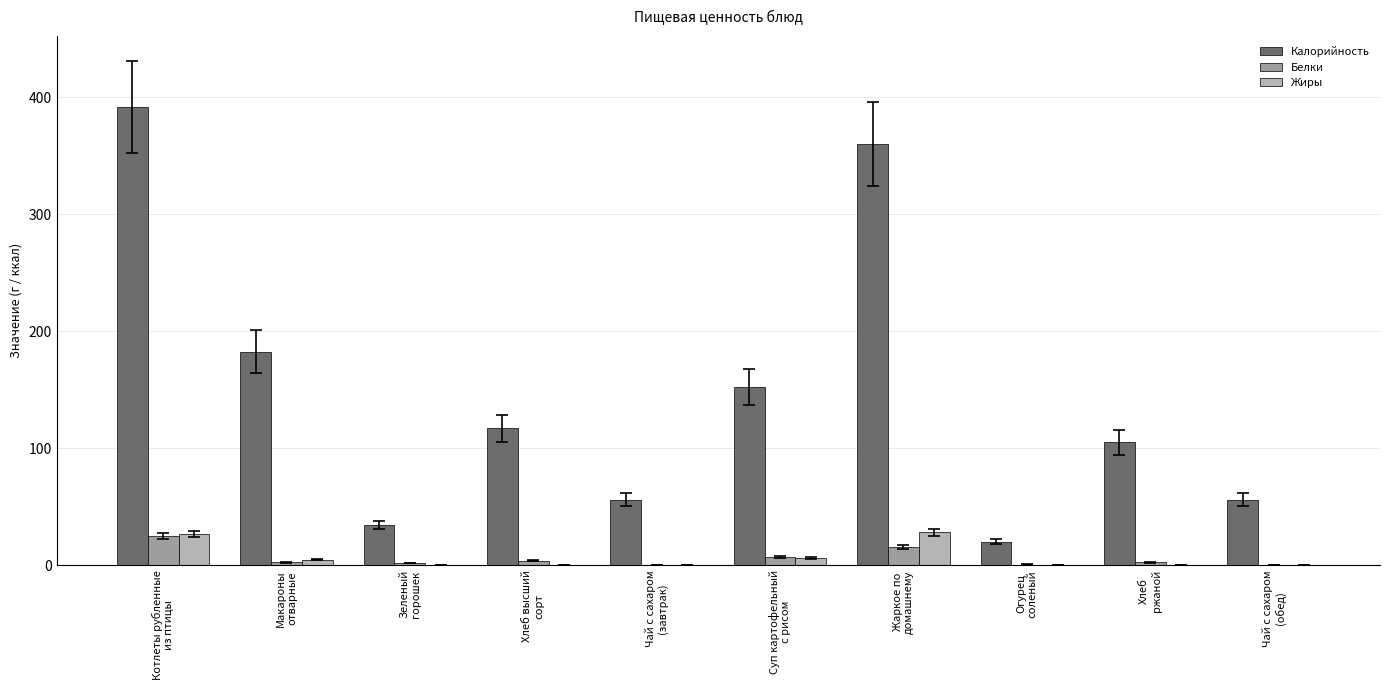

The Калорийность series shows 359.7 at Жаркое по
домашнему. True or false?

True